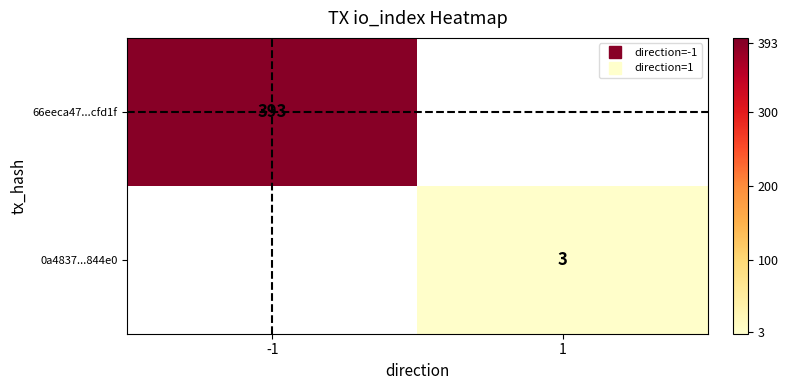

Is the value of 0a4837...844e0 at 1 greater than the value of 66eeca47...cfd1f at -1?

No